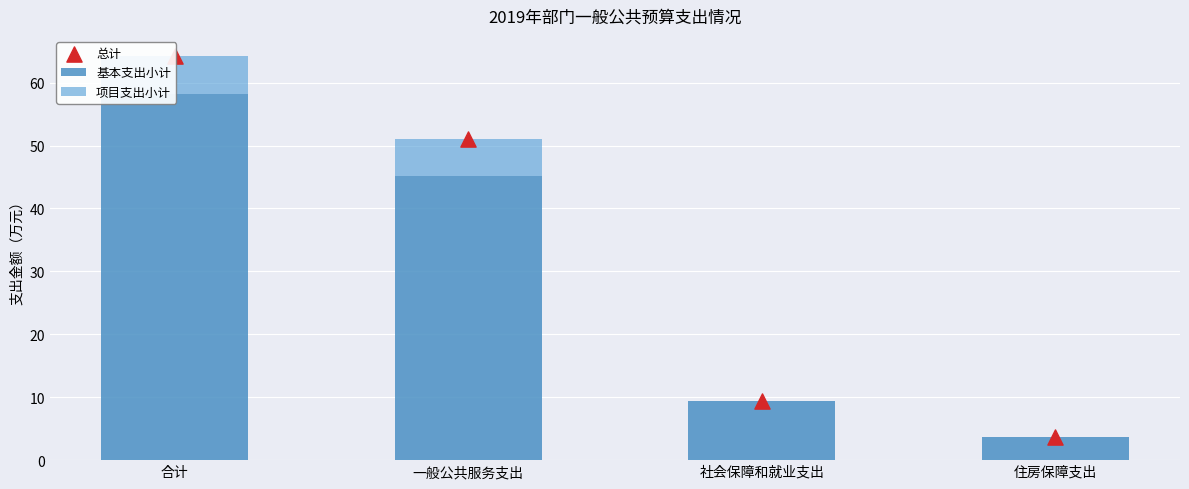

At which category is the sum across all series the highest?

合计